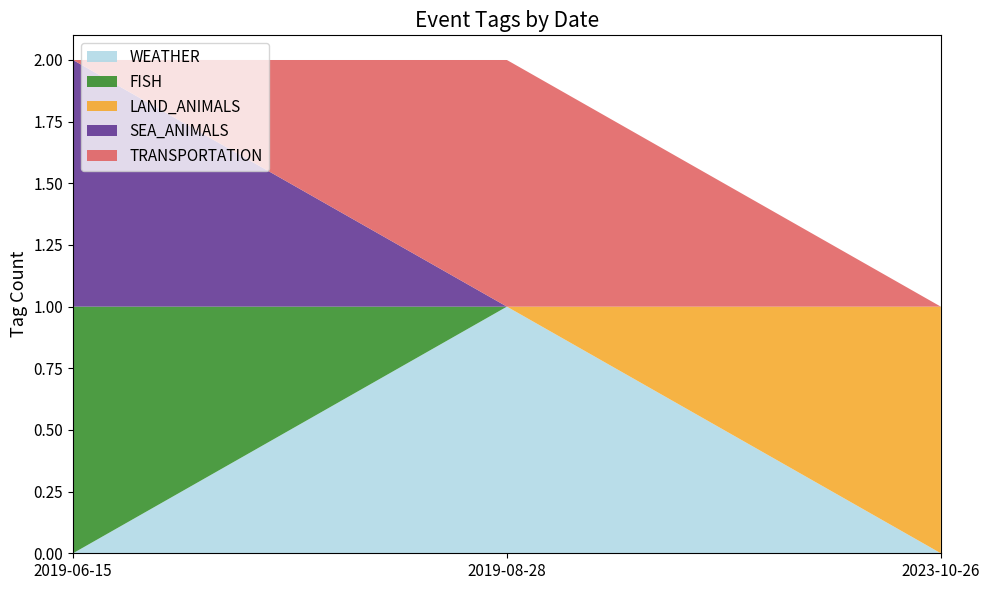

Reading left to right, transcribe all the data shown in this chart.

WEATHER: 0	1	0
FISH: 1	0	0
LAND_ANIMALS: 0	0	1
SEA_ANIMALS: 1	0	0
TRANSPORTATION: 0	1	0